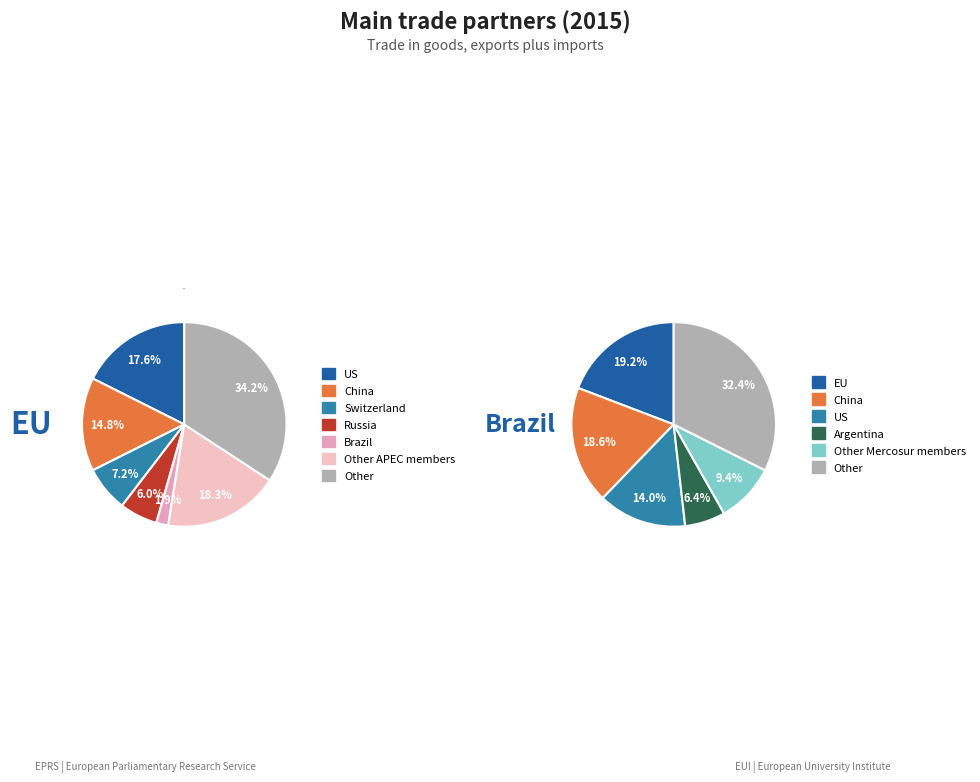

Is it true that 5 is 18% of the pie?

True